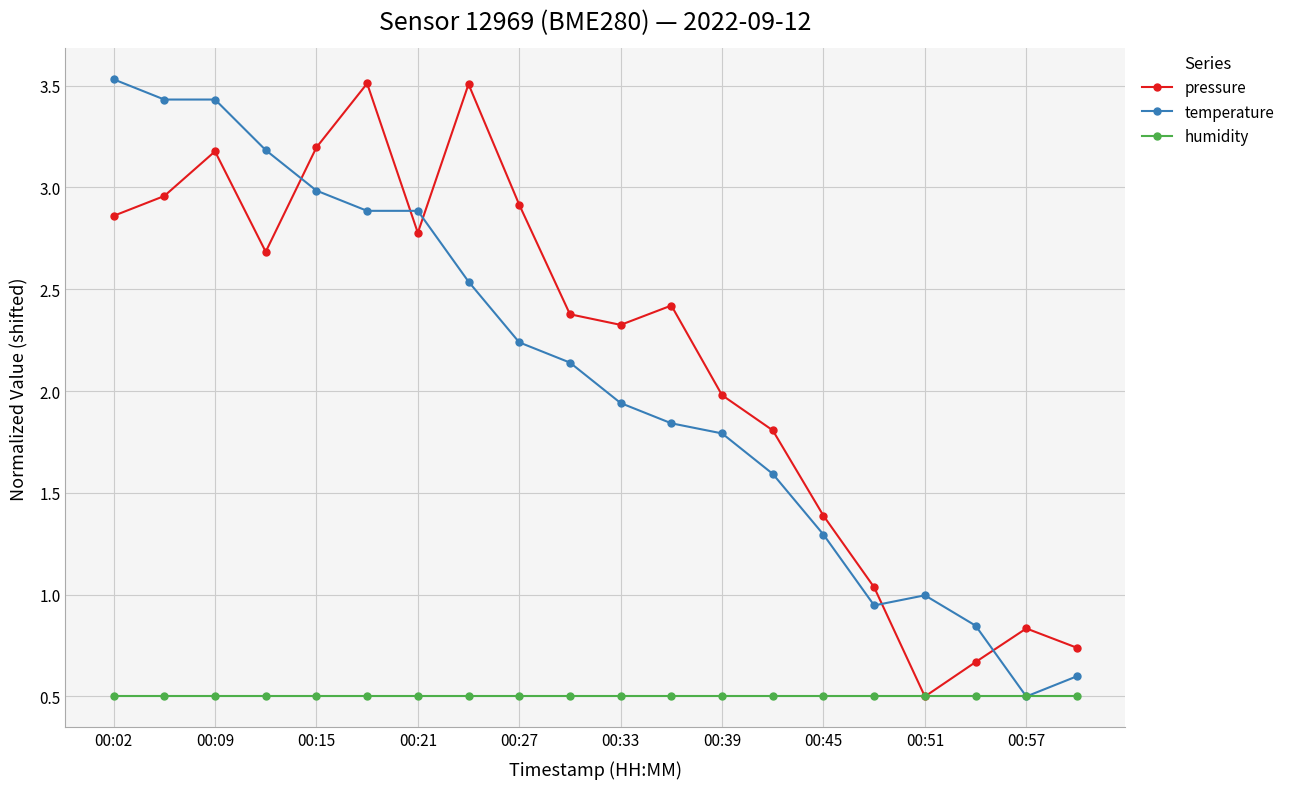

At how many categories does at least one series exceed 3?

7